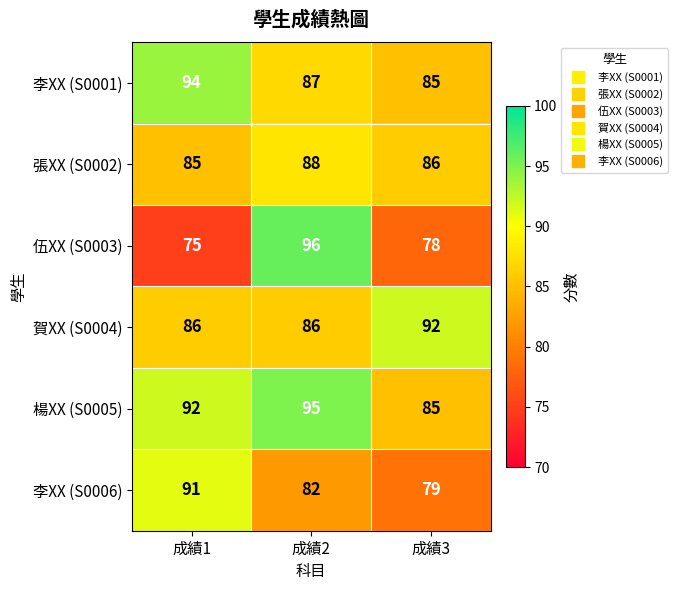

Between 成績2 and 成績3, which series saw the biggest shift?

伍XX (S0003)